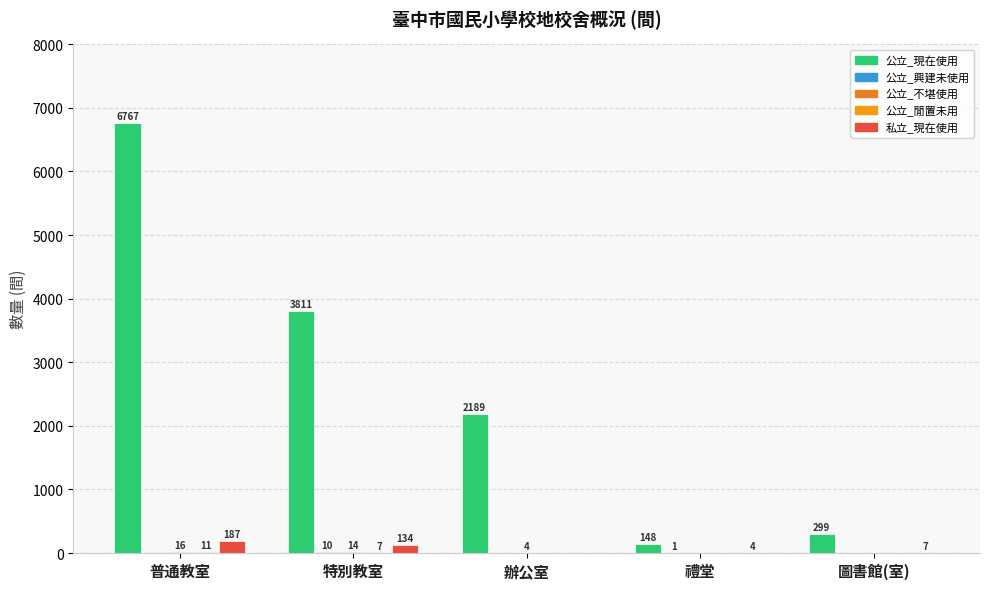

The 公立_閒置未用 series shows 0 at 禮堂. True or false?

True